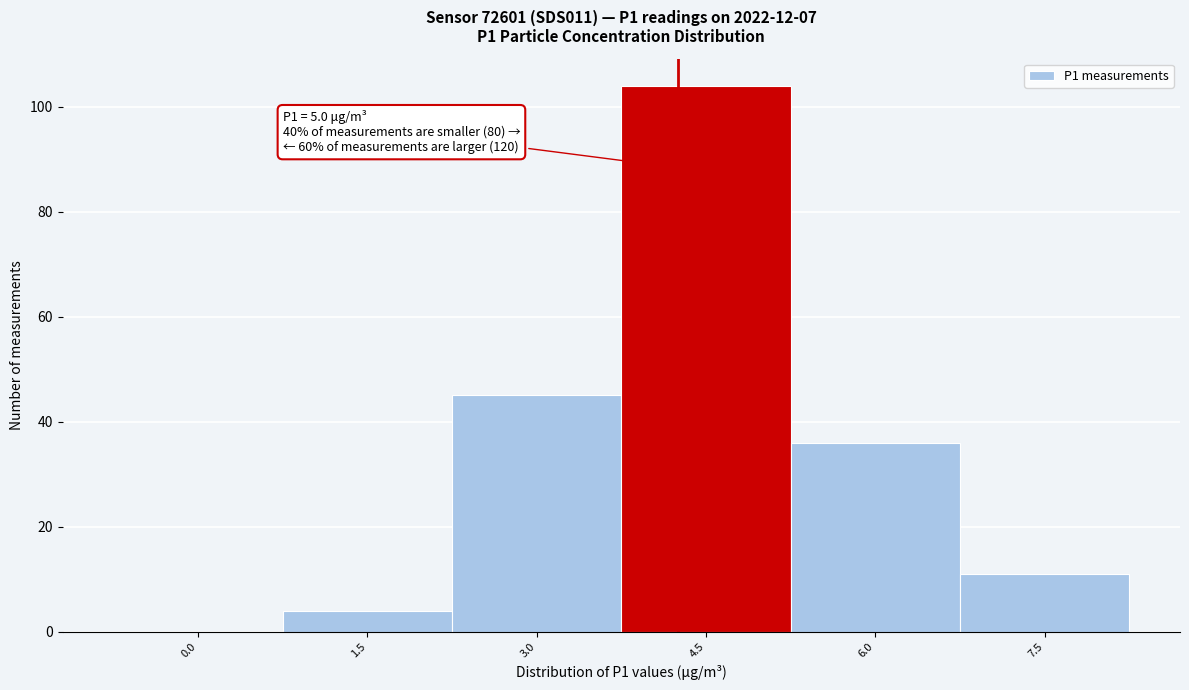

Reading left to right, what are all the values shown in this chart?

0.0=0	1.5=4	3.0=45	4.5=104	6.0=36	7.5=11